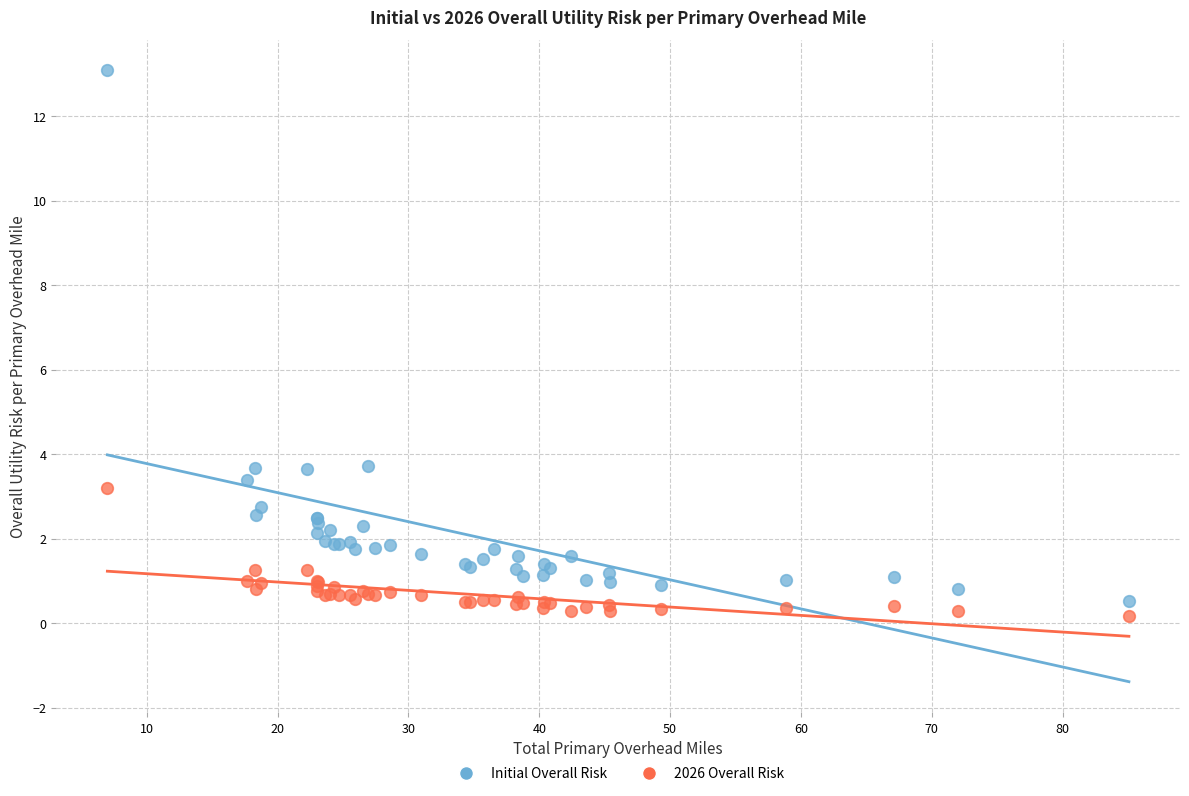

Which series reaches the maximum Y coordinate?

Initial Overall Risk